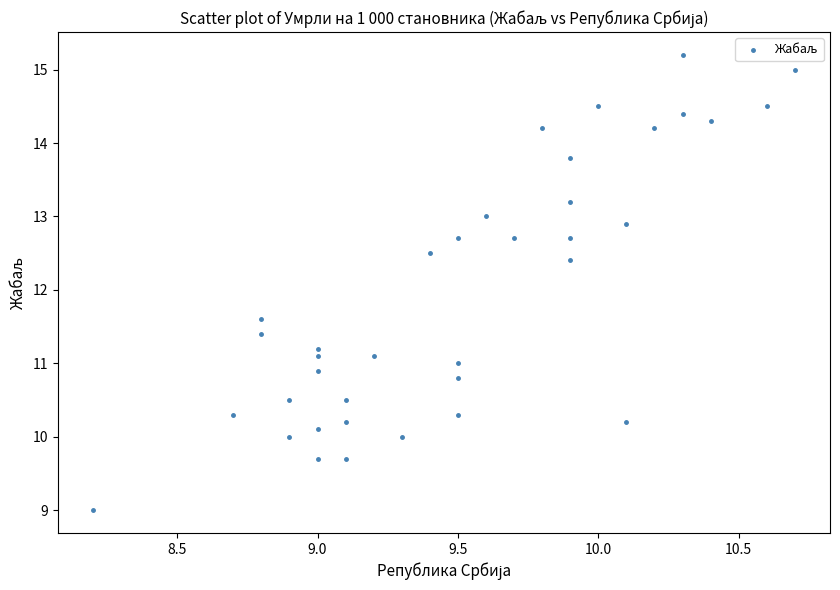

What is the range of X values (max minus min)?

2.5